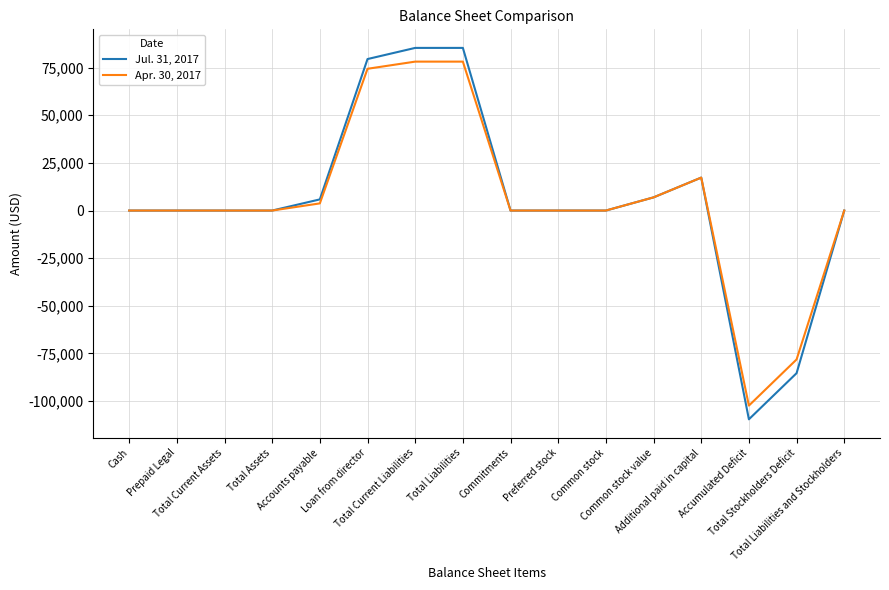

Which series has the widest spread of values?

Jul. 31, 2017